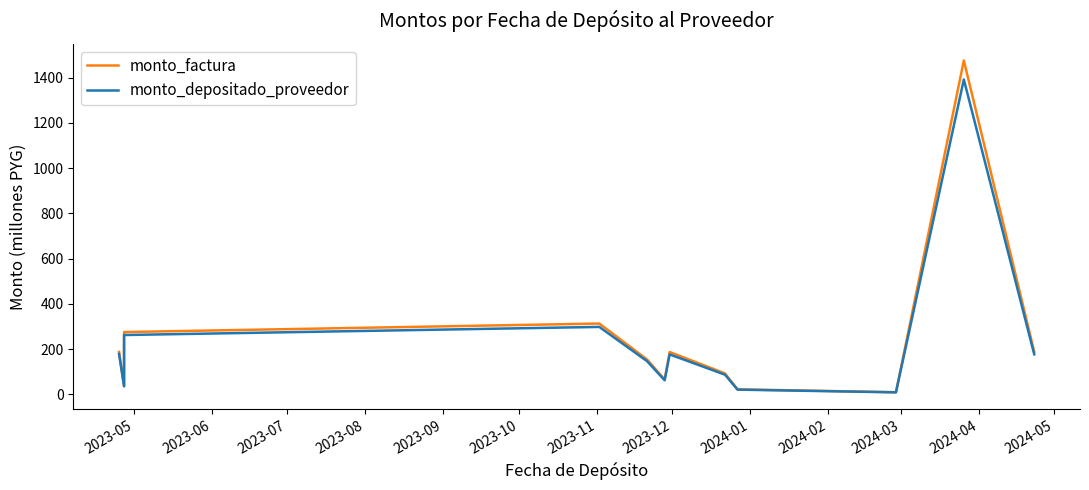

What is the value of the monto_depositado_proveedor point at the 7th from the left?

177.0